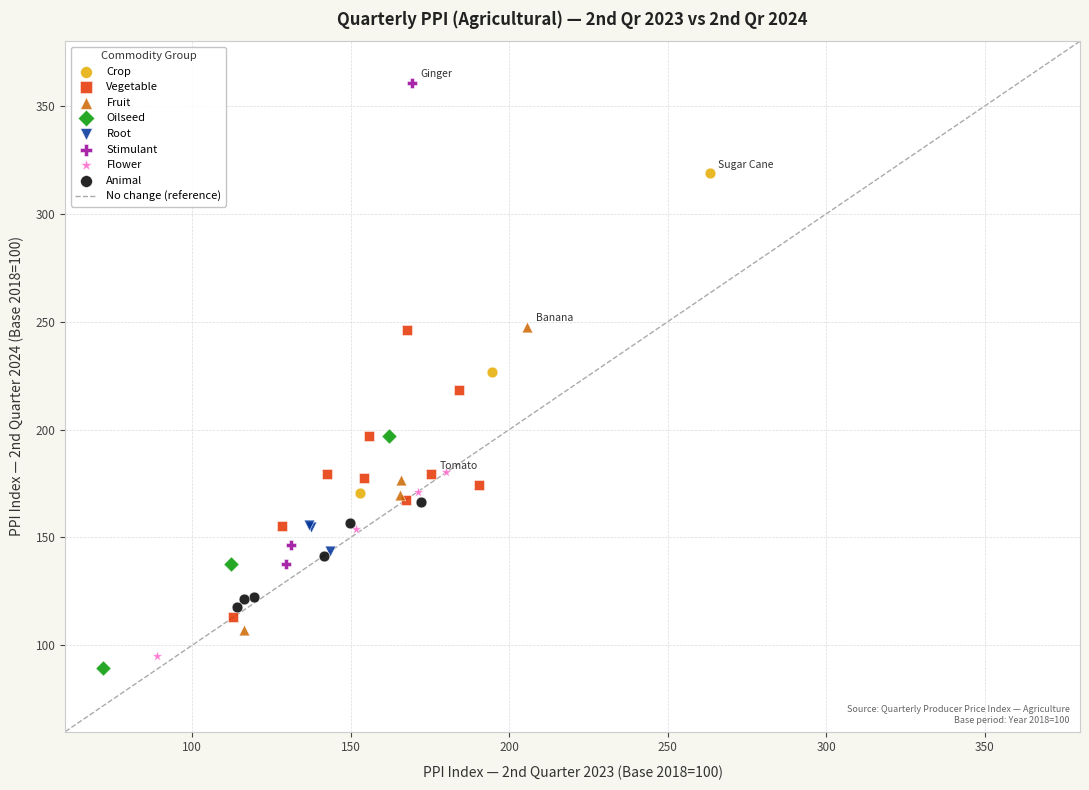

Which series contains the lowest Y value?

Oilseed